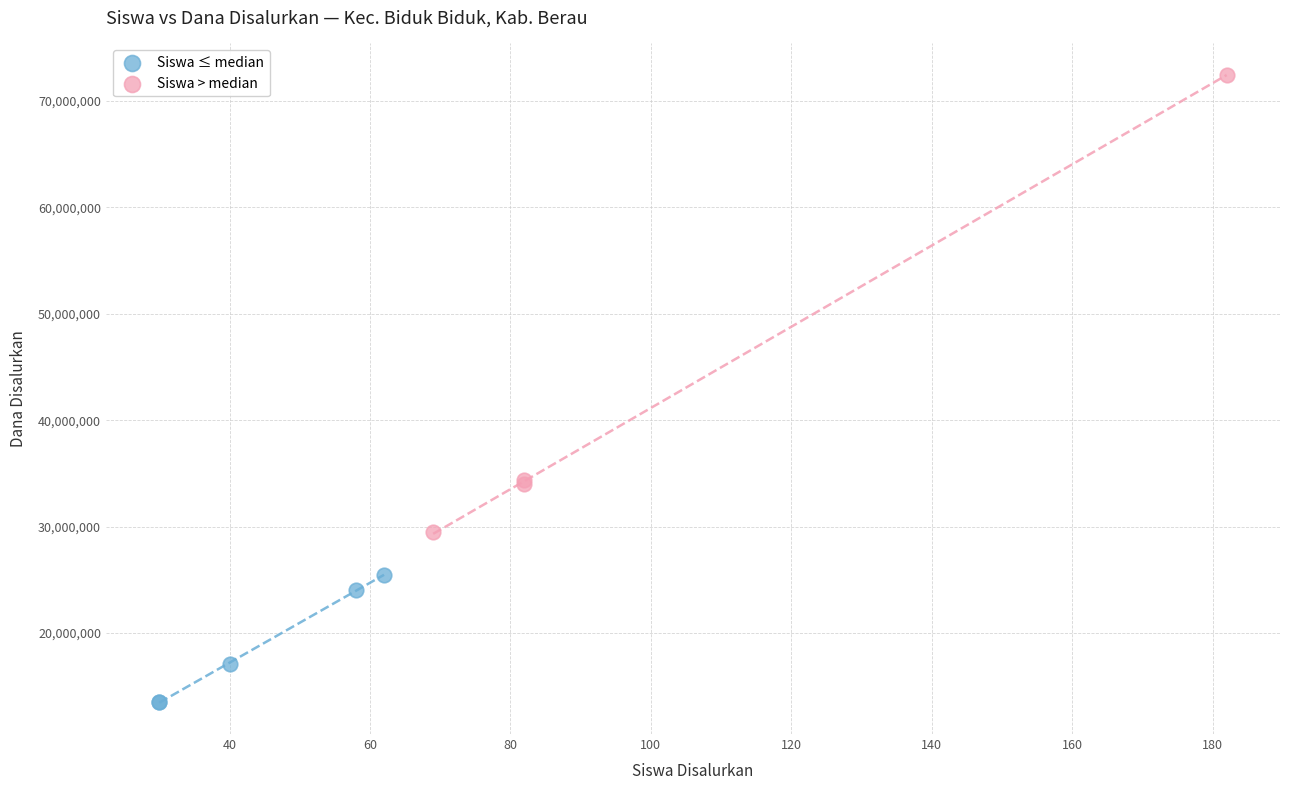

Which series has the widest spread of Y values?

Siswa > median